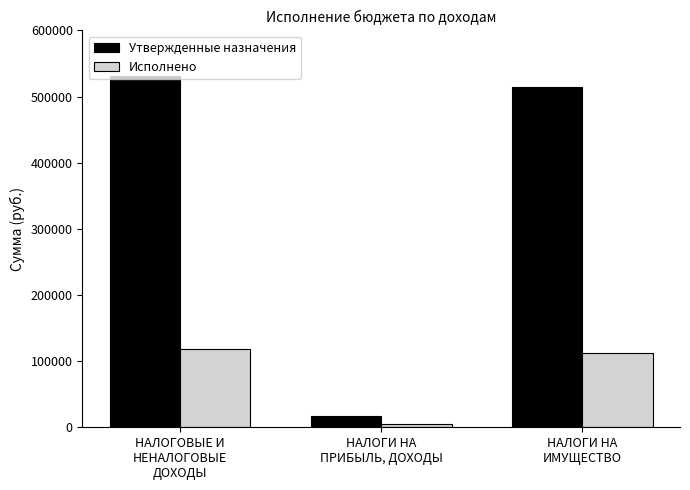

What is the lowest value of the Утвержденные назначения series?

16330.0